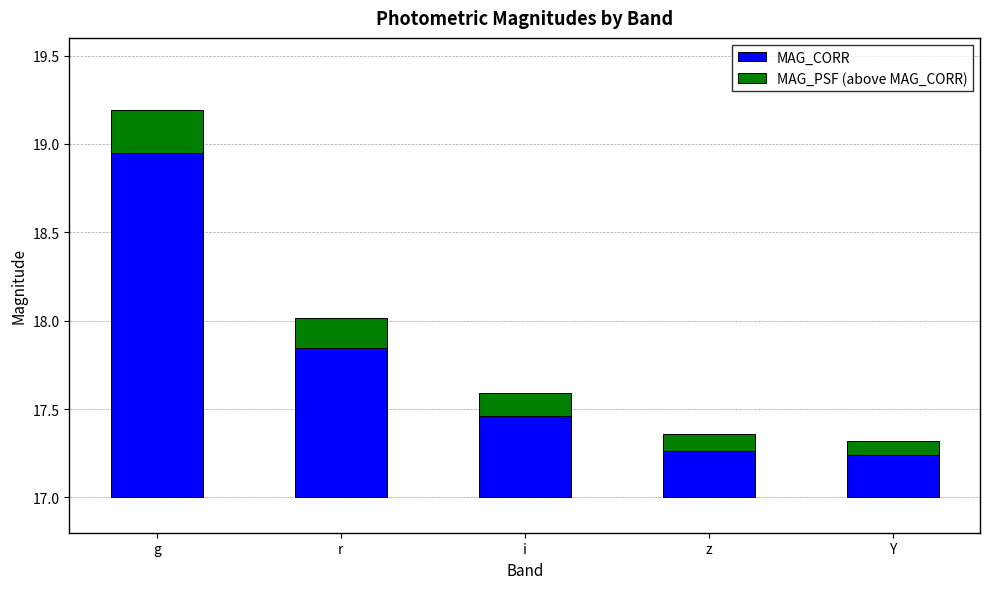

What is the difference between the maximum and minimum values in the MAG_PSF (above MAG_CORR) series?

0.2